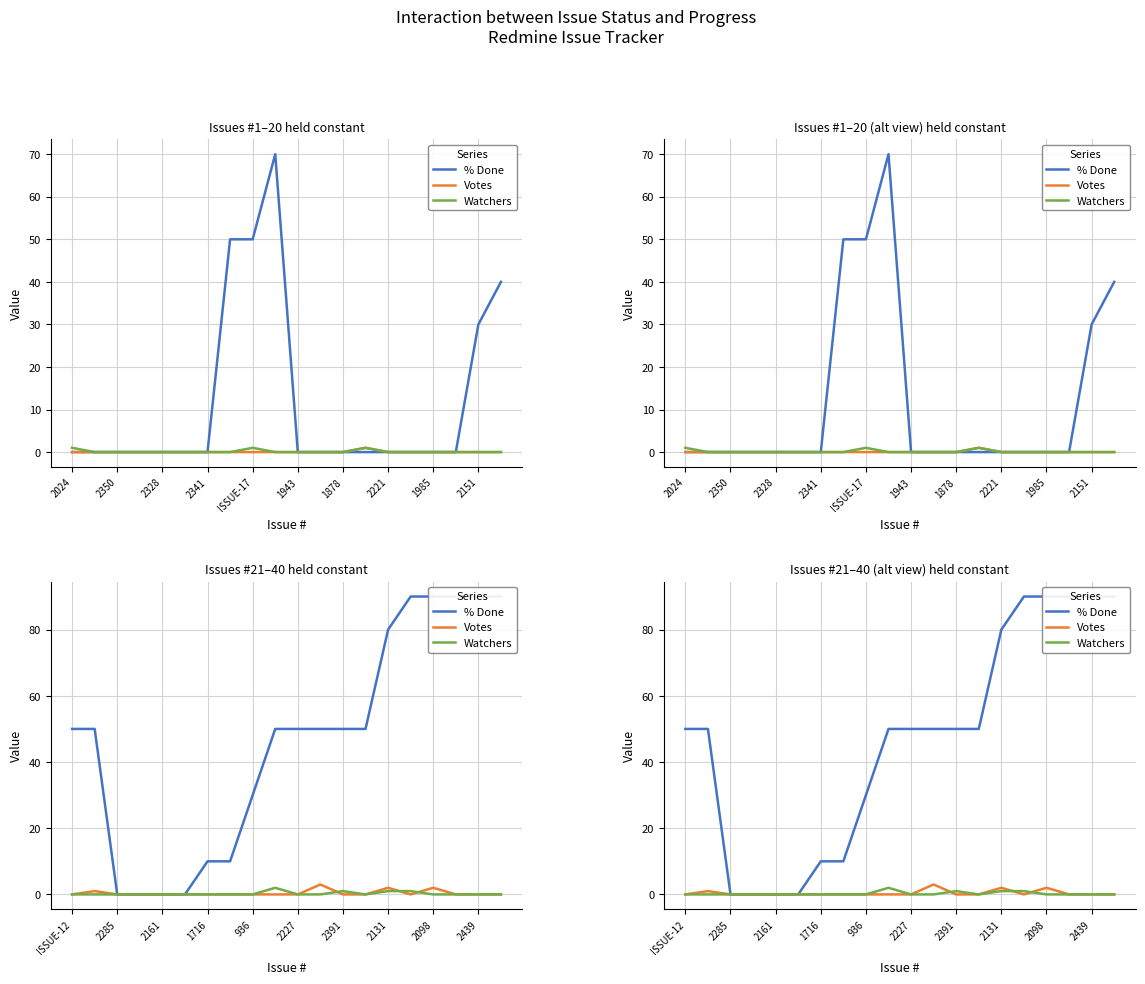

What position from the right is 19?

1